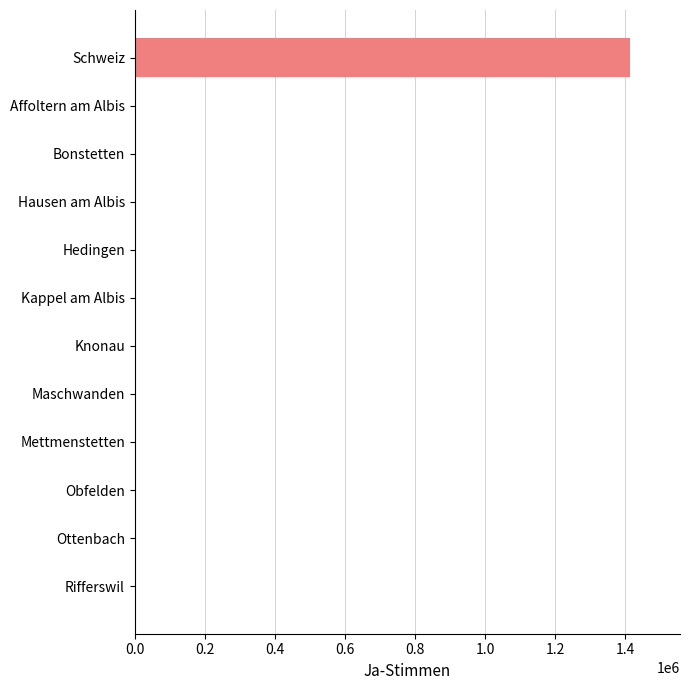

What is the greatest value displayed?

1414160